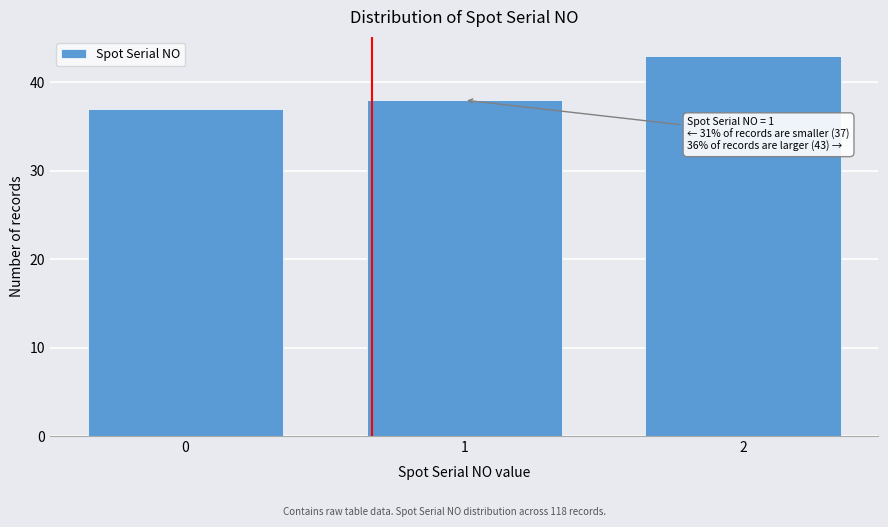

Reading left to right, list all the values displayed in this chart.

0=37	1=38	2=43